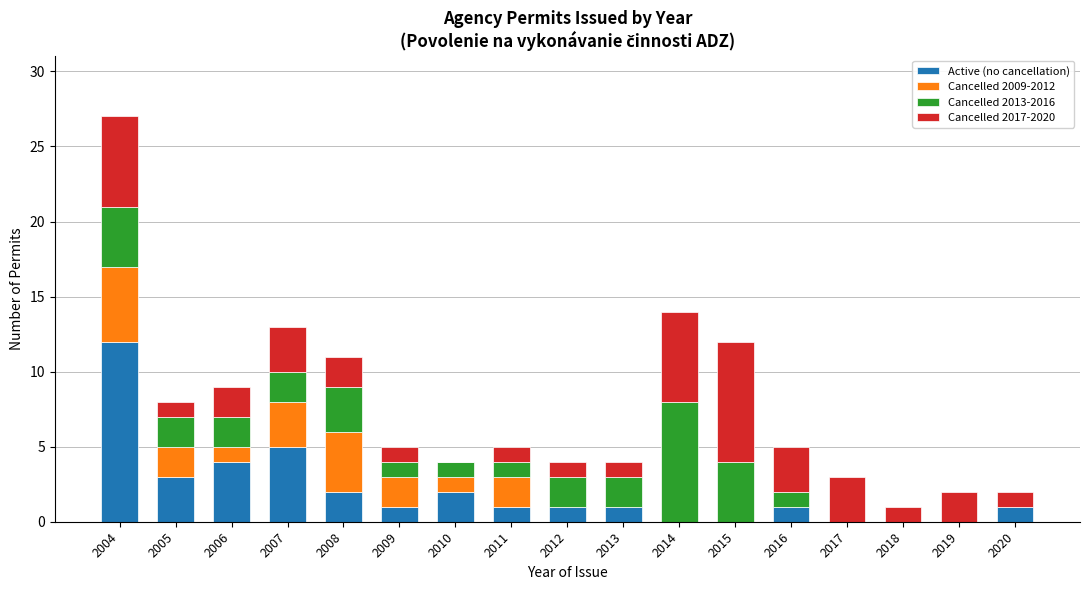

Which category has the highest value in the Active (no cancellation) series?

2004